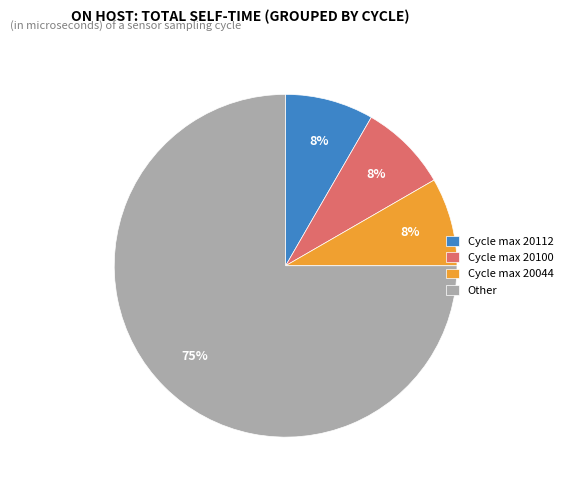

What is the ratio of the value at Cycle max 20044 to the value at Cycle max 20112?

1.0